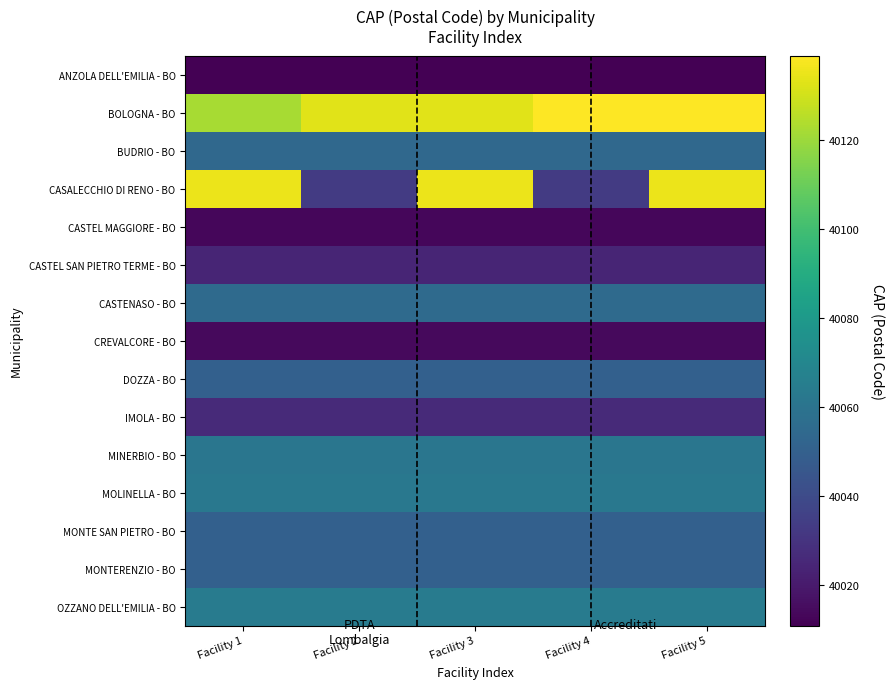

List the series in order of their peak value, lowest first.

ANZOLA DELL'EMILIA - BO, CASTEL MAGGIORE - BO, CREVALCORE - BO, CASTEL SAN PIETRO TERME - BO, IMOLA - BO, DOZZA - BO, MONTE SAN PIETRO - BO, MONTERENZIO - BO, BUDRIO - BO, CASTENASO - BO, MINERBIO - BO, MOLINELLA - BO, OZZANO DELL'EMILIA - BO, CASALECCHIO DI RENO - BO, BOLOGNA - BO